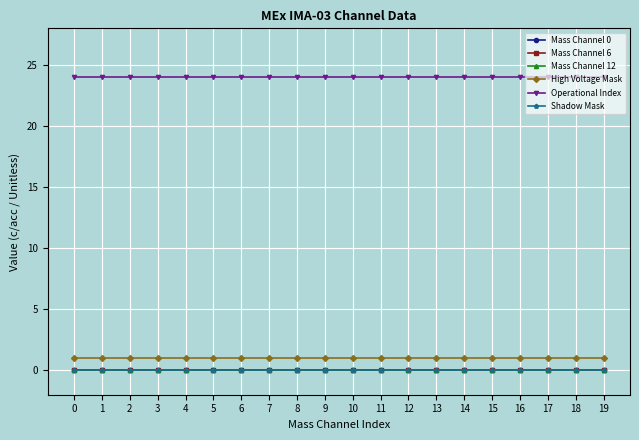

The value of Mass Channel 0 at 8 is 0. True or false?

True